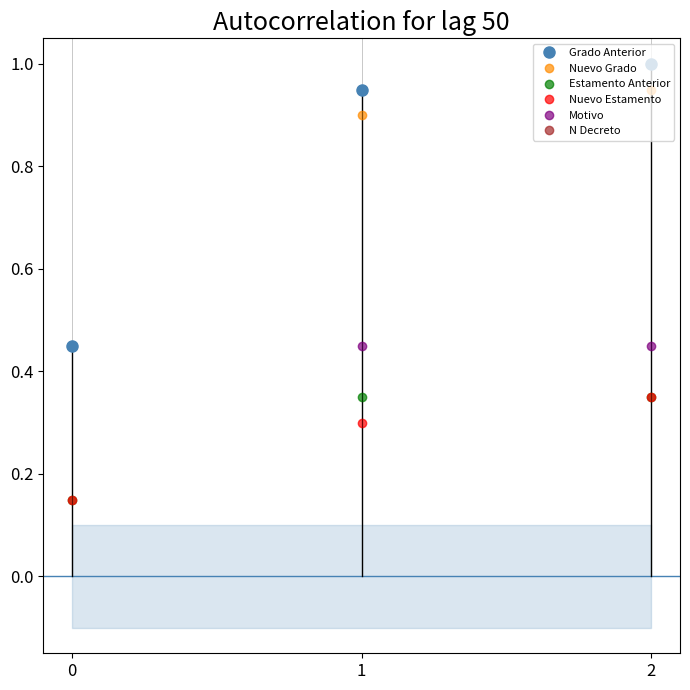

Does the chart display data point markers on the line(s)?

Yes